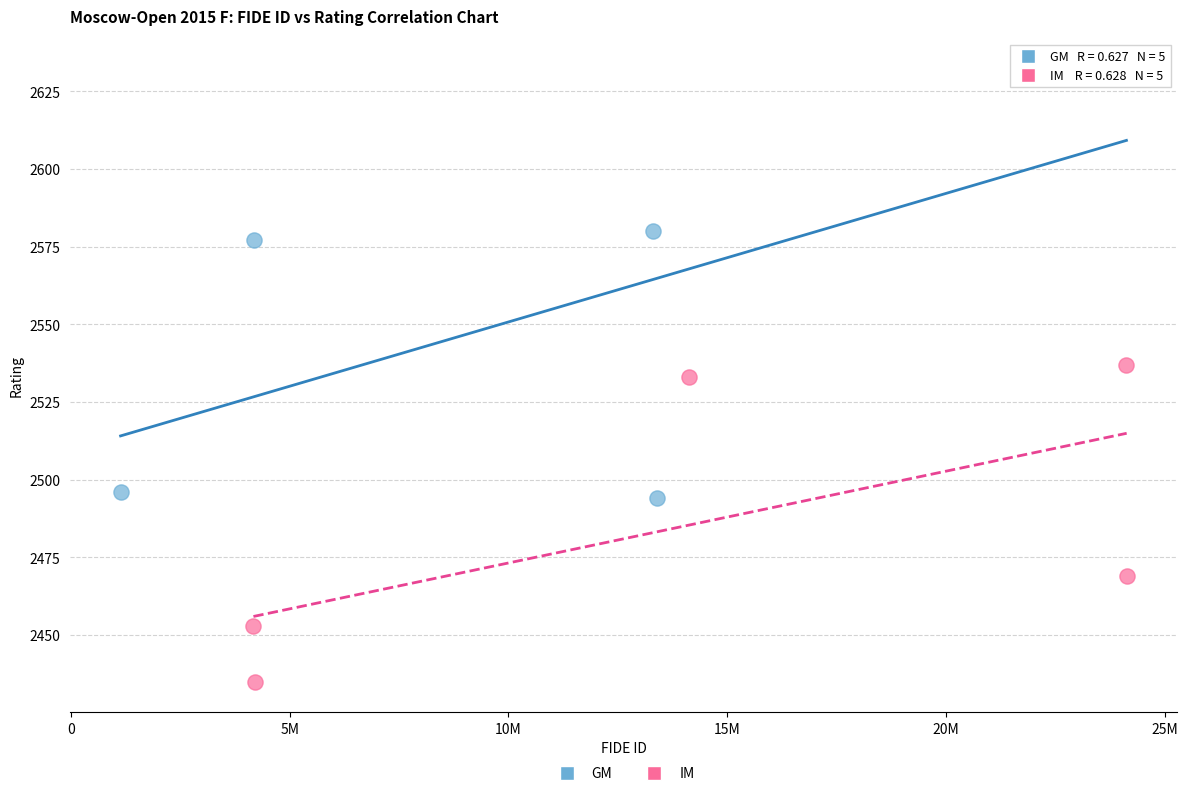

Which series contains the lowest Y value?

IM